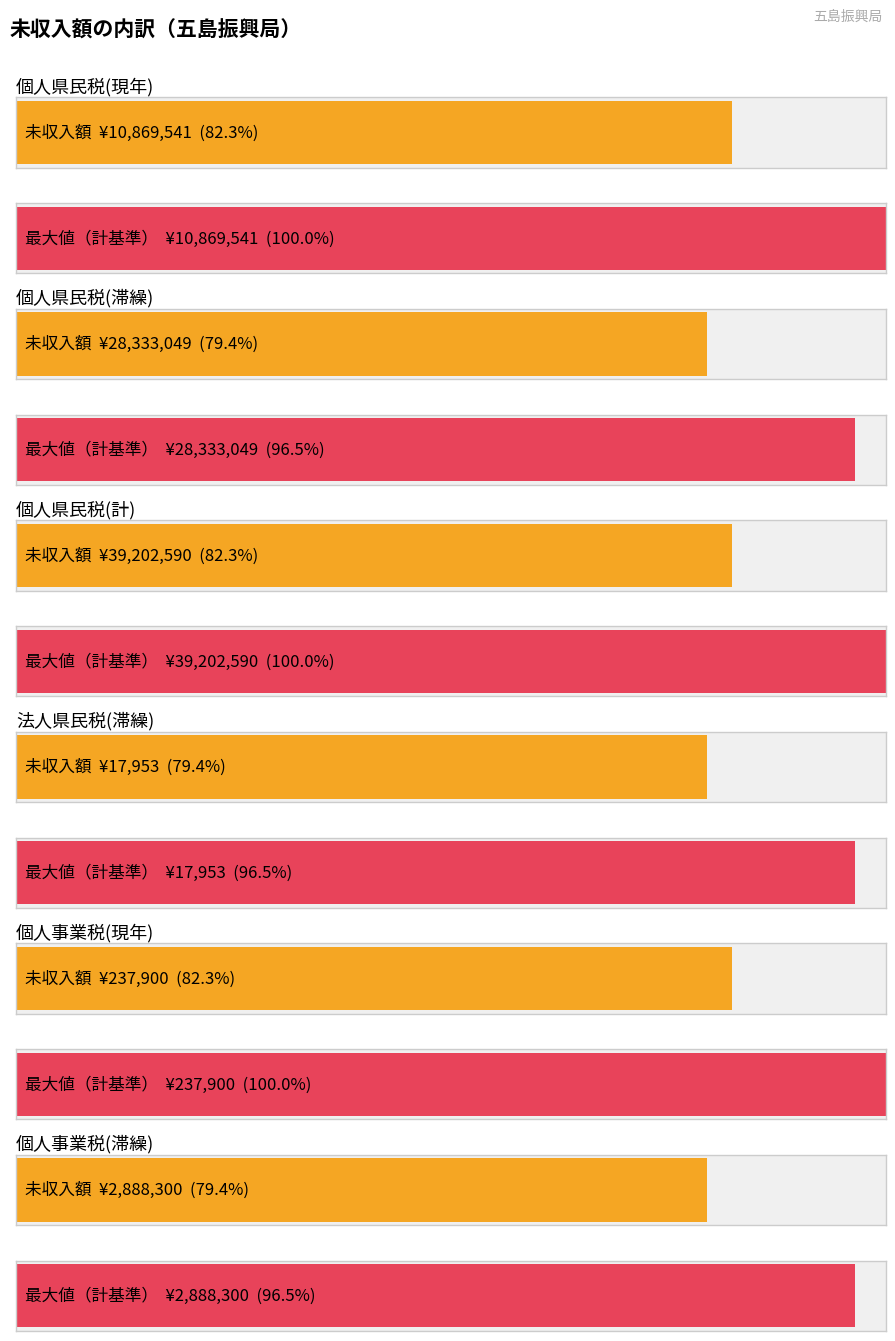

List the labels in order of value, largest first.

個人県民税_計_金額, 個人県民税_滞繰_金額, 個人県民税_現年_金額, 個人事業税_滞繰_金額, 個人事業税_現年_金額, 法人県民税_滞繰_金額